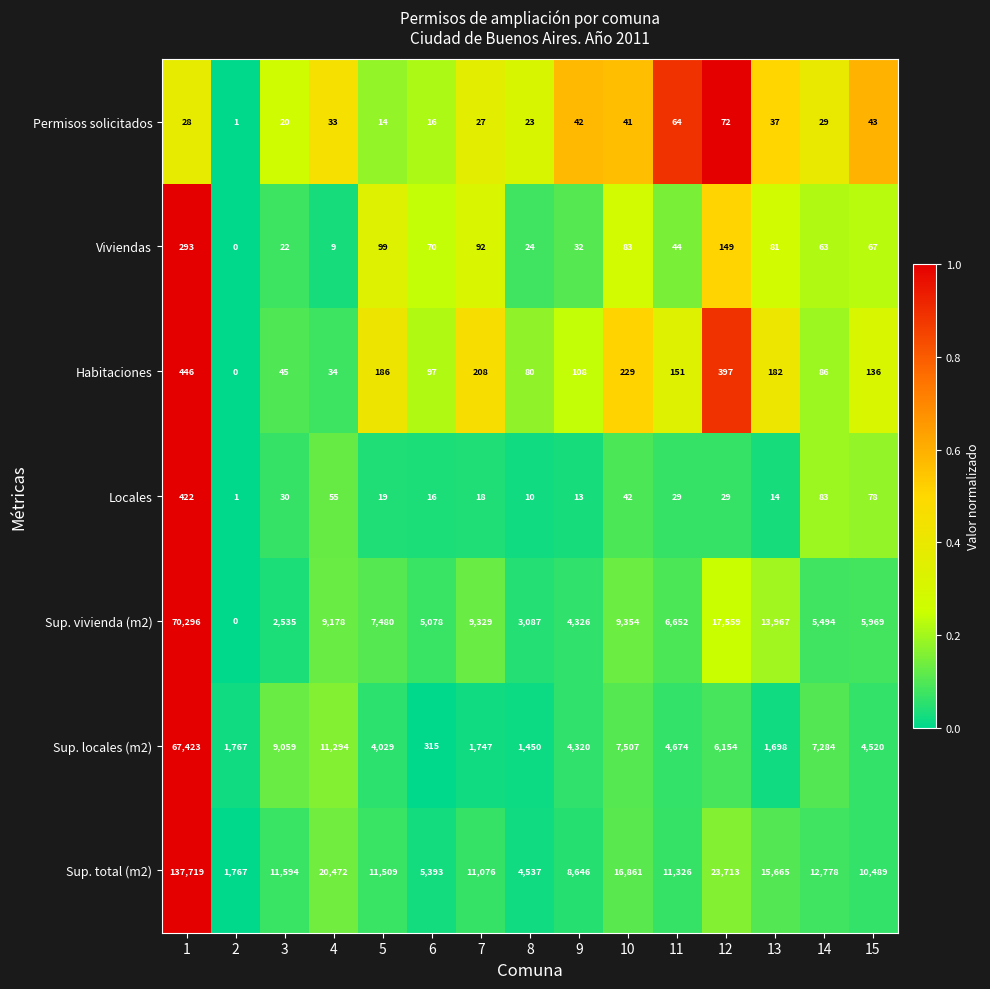

Which series has the largest range (max minus min)?

Sup. total (m2)